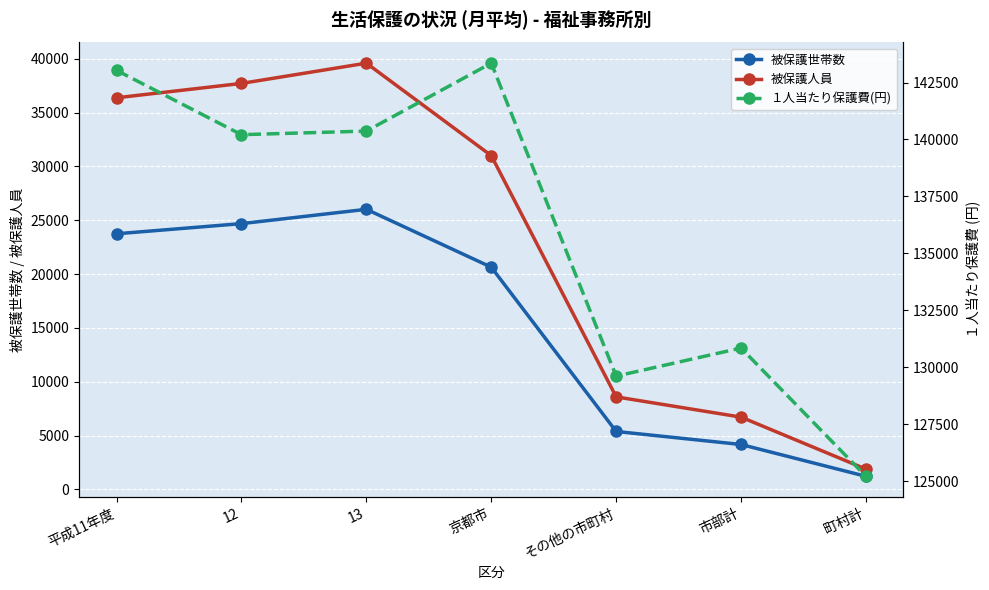

At which label is 被保護人員 closest to 20733?

京都市